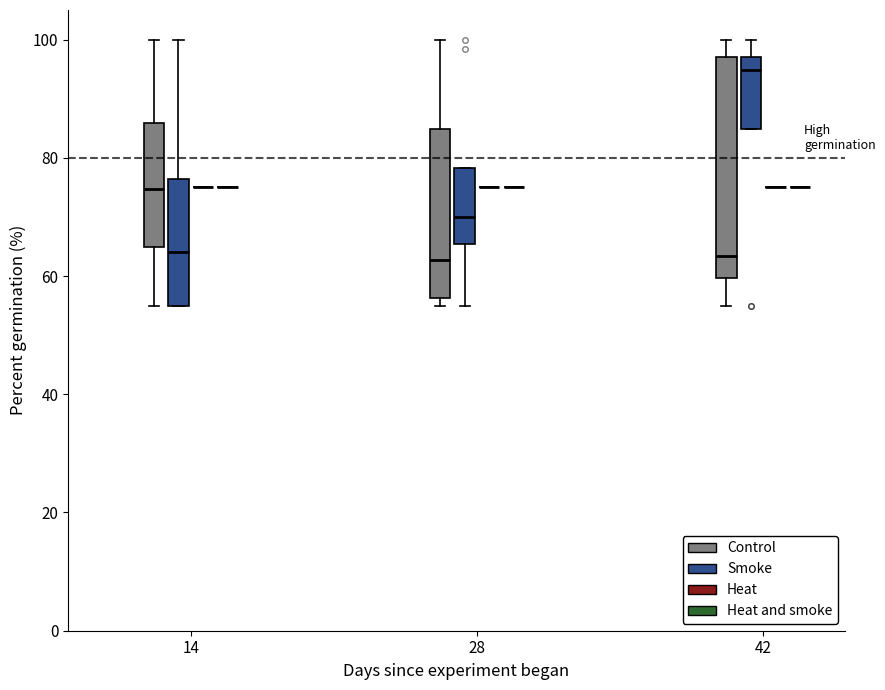

Reading left to right, transcribe this box plot: for each box, give where its median line is, the range the box spans, and where its two whiskers end, as read against the y-axis. The values are not printed on the chart, so give them approximately, as read against the axis.

14 (Control): median 74, box 64 to 86, whiskers 56 to 100
14 (Smoke): median 64, box 56 to 76, whiskers 56 to 100
14 (Heat): box collapsed to a line at 76, whiskers 76 to 76
14 (Heat and smoke): box collapsed to a line at 76, whiskers 76 to 76
28 (Control): median 62, box 56 to 84, whiskers 56 (just below the box's lower edge) to 100
28 (Smoke): median 70, box 66 to 78, whiskers 56 to 78
28 (Heat): box collapsed to a line at 76, whiskers 76 to 76
28 (Heat and smoke): box collapsed to a line at 76, whiskers 76 to 76
42 (Control): median 64, box 60 to 98, whiskers 56 to 100
42 (Smoke): median 94, box 84 to 96, whiskers 84 to 100
42 (Heat): box collapsed to a line at 76, whiskers 76 to 76
42 (Heat and smoke): box collapsed to a line at 76, whiskers 76 to 76